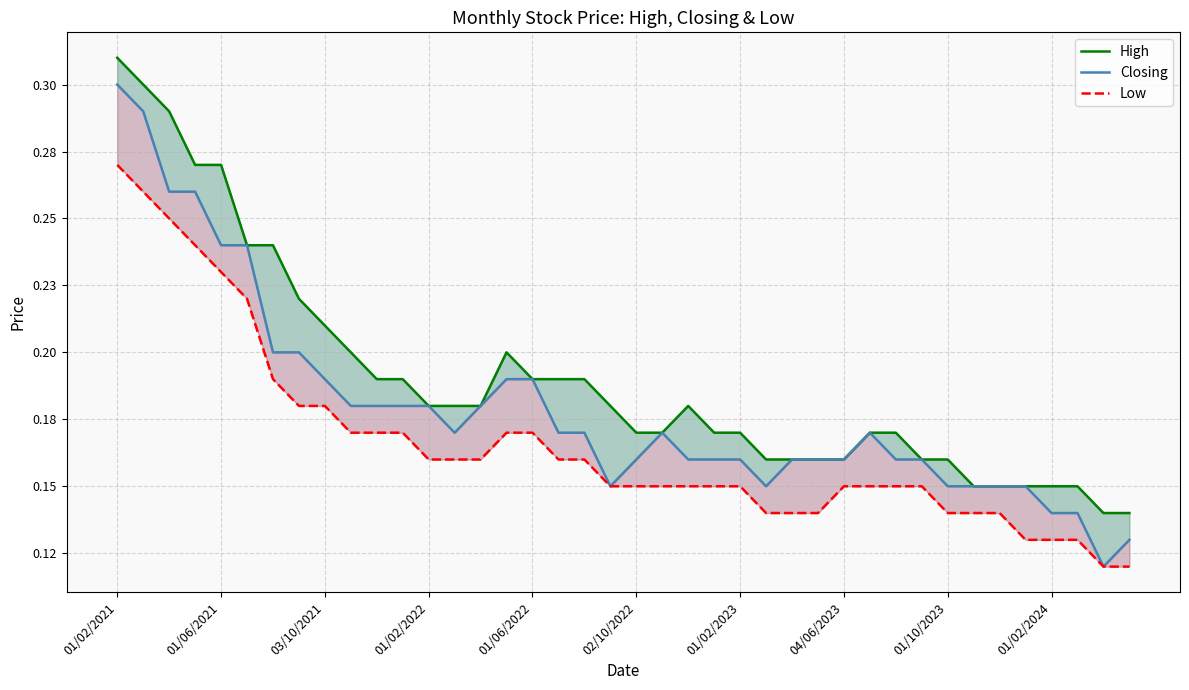

What is the difference between the maximum and second lowest values in the Closing series?

0.2